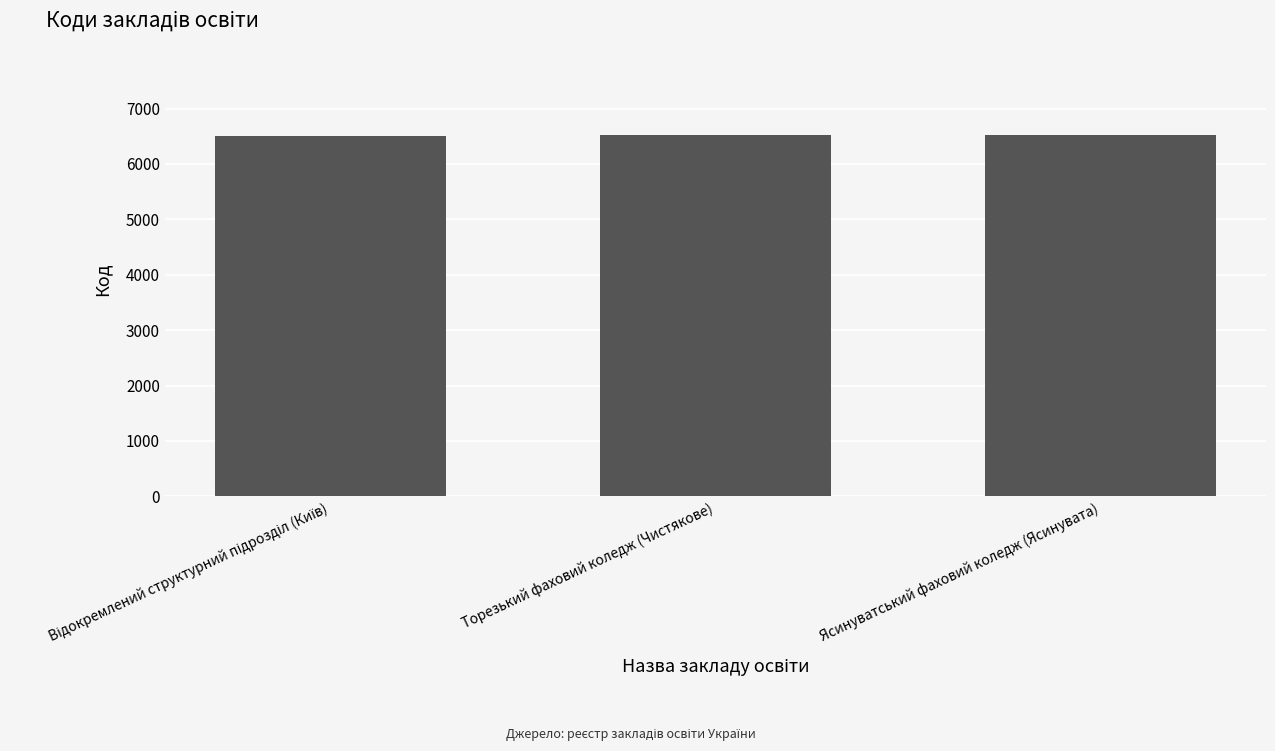

True or false: the data shows 6527 at Торезький фаховий коледж (Чистякове).

True